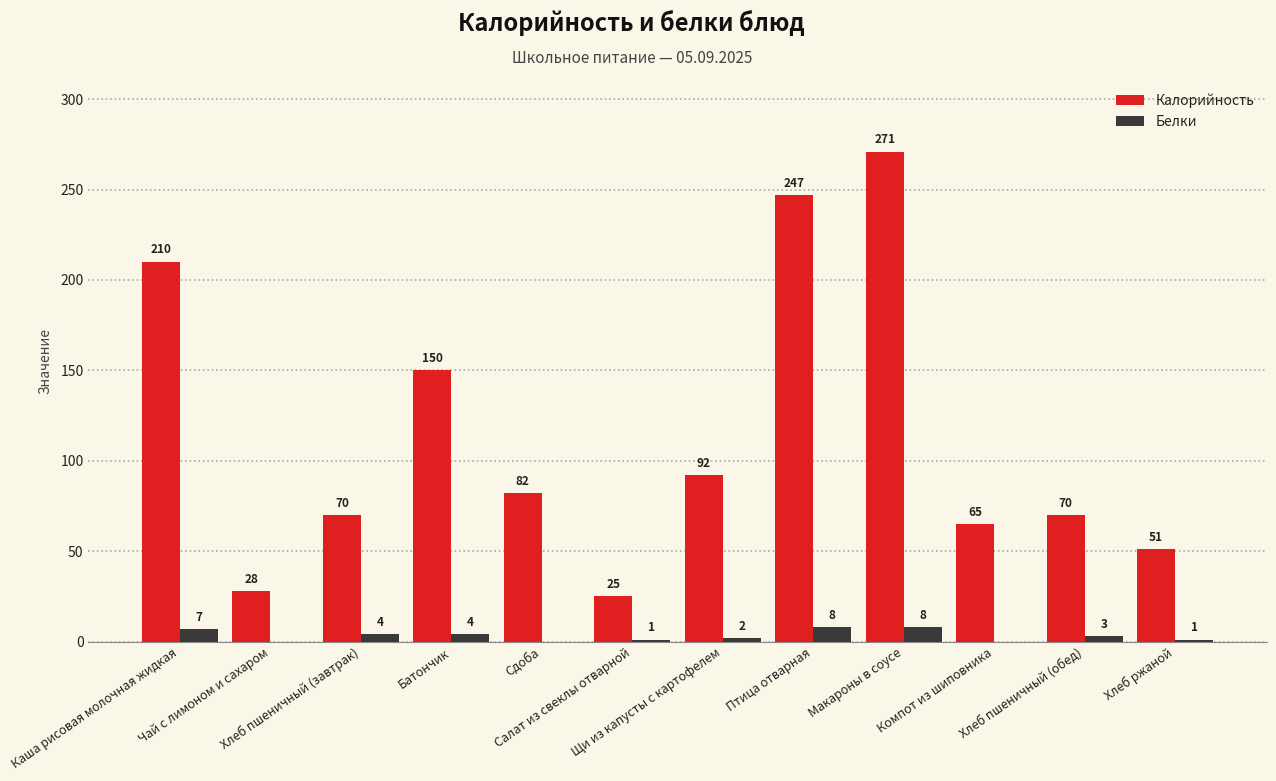

Reading left to right, extract all data points from this chart.

Калорийность: Каша рисовая молочная жидкая=210	Чай с лимоном и сахаром=28	Хлеб пшеничный (завтрак)=70	Батончик=150	Сдоба=82	Салат из свеклы отварной=25	Щи из капусты с картофелем=92	Птица отварная=247	Макароны в соусе=271	Компот из шиповника=65	Хлеб пшеничный (обед)=70	Хлеб ржаной=51
Белки: Каша рисовая молочная жидкая=7	Чай с лимоном и сахаром=0	Хлеб пшеничный (завтрак)=4	Батончик=4	Сдоба=0	Салат из свеклы отварной=1	Щи из капусты с картофелем=2	Птица отварная=8	Макароны в соусе=8	Компот из шиповника=0	Хлеб пшеничный (обед)=3	Хлеб ржаной=1